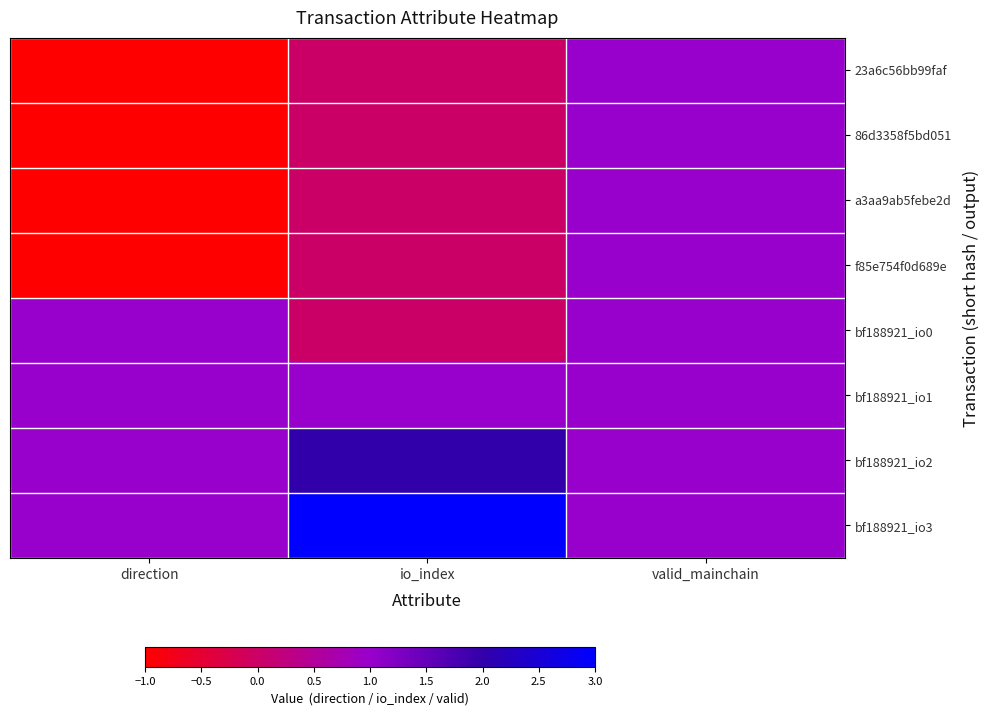

Between io_index and valid_mainchain, which is larger?

valid_mainchain